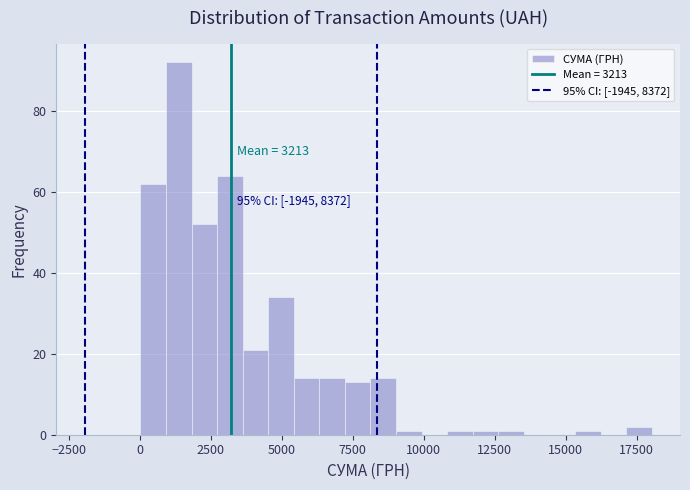

Read against the x-axis, roughly where is the centre of the tallest bar?

1500